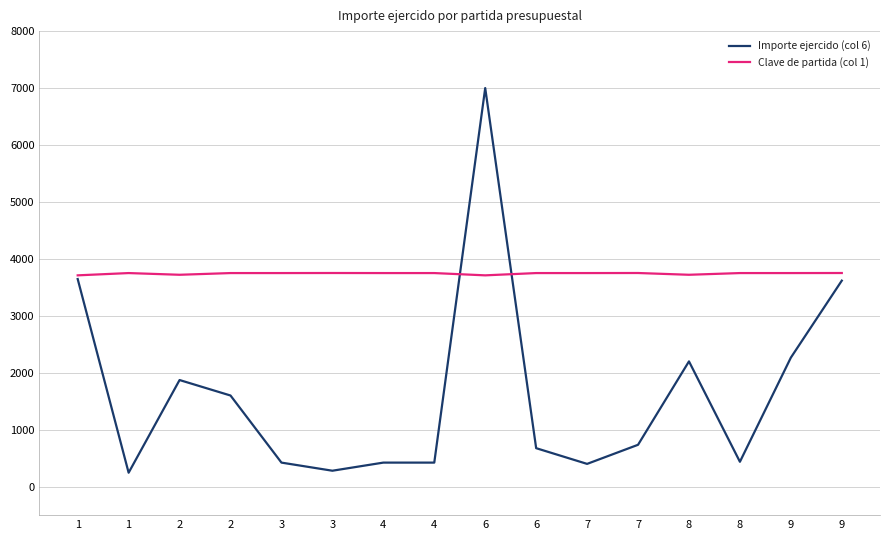

Is it true that Importe ejercido (col 6) equals 1176.2 at 7?

False